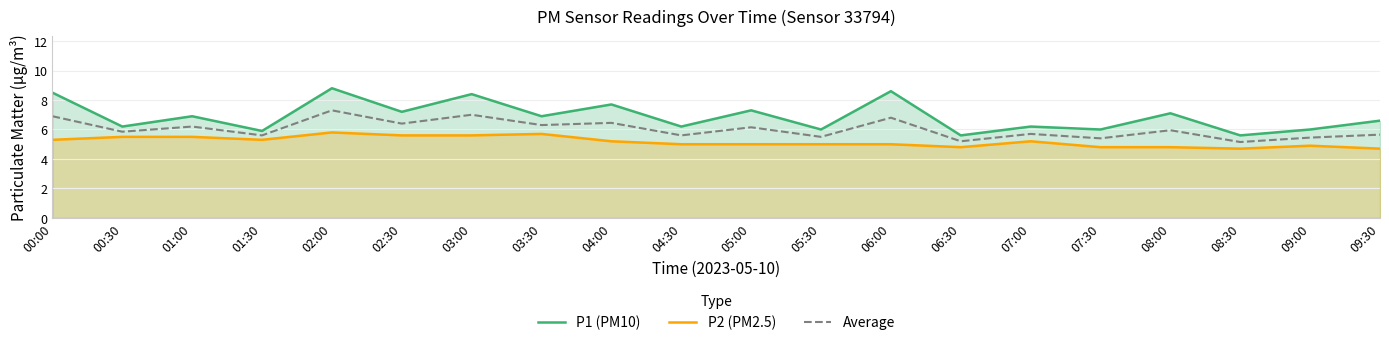

Which category has the lowest value in the P1 (PM10) series?

06:30